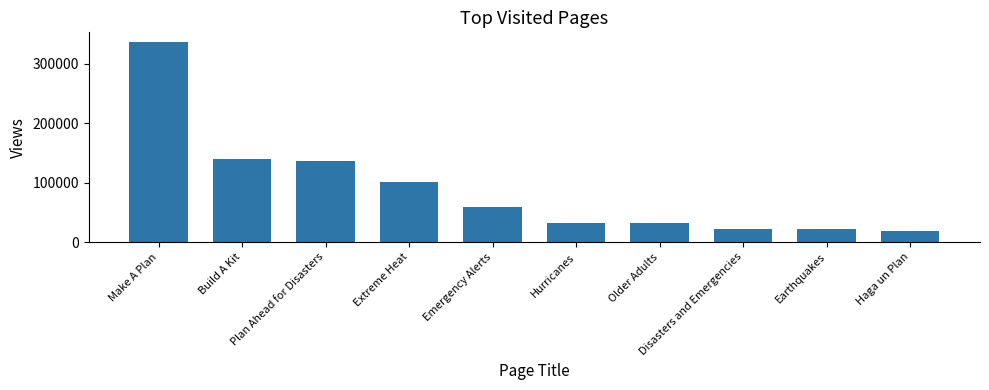

How many bars are there in total?

10